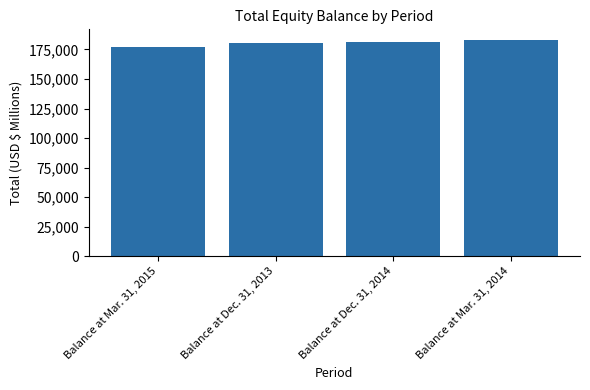

What value does the data have at Balance at Mar. 31, 2014?

182891